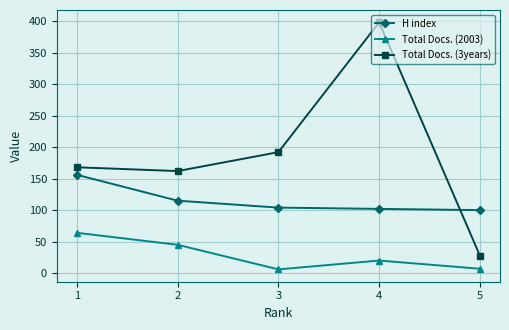

After their last crossing, which series has the higher values: Total Docs. (3years) or H index?

H index